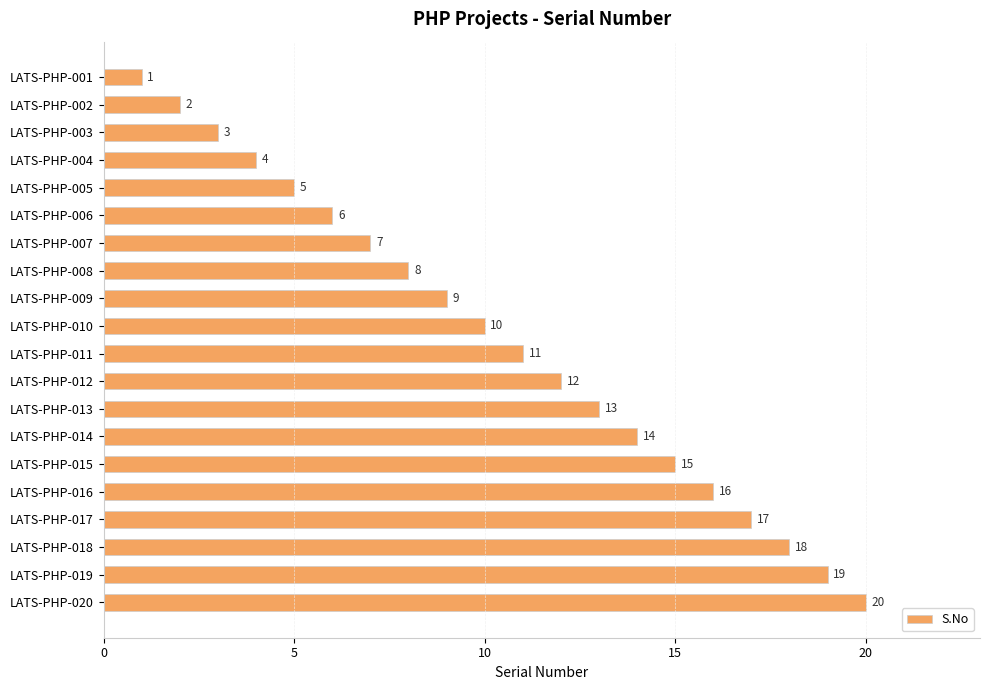

Approximately how many times larger is the value at LATS-PHP-013 compared to LATS-PHP-001?

13.0